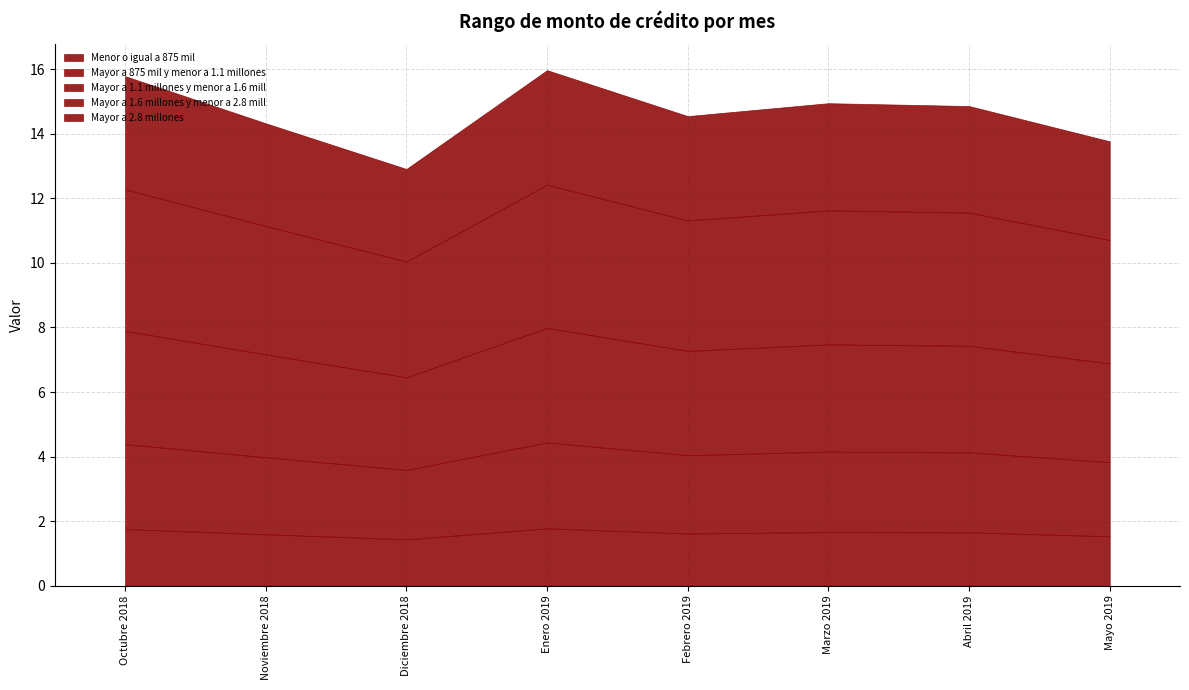

How many lines are shown in the chart?

5